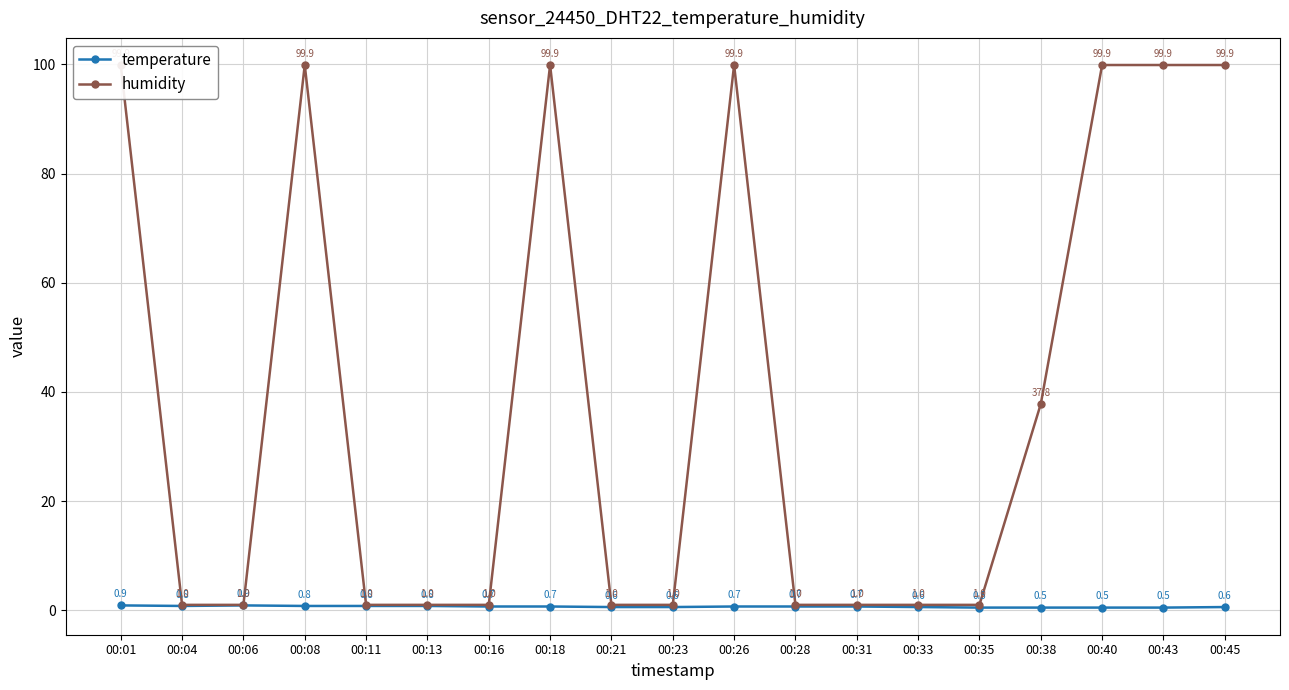

True or false: temperature has more than 0 interior local peaks.

True